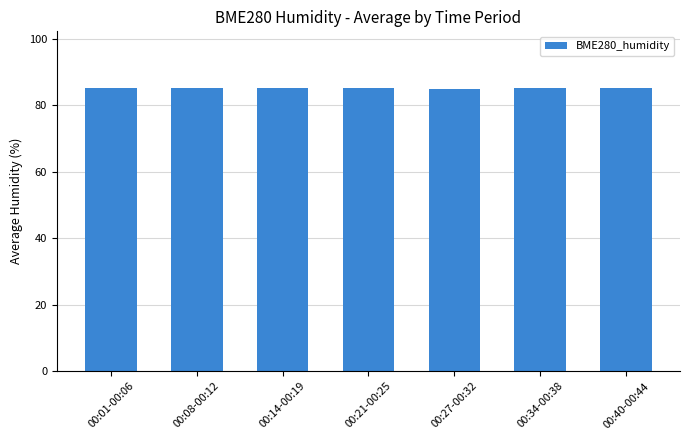

What is the ratio of the value at 00:34-00:38 to the value at 00:40-00:44?

1.0